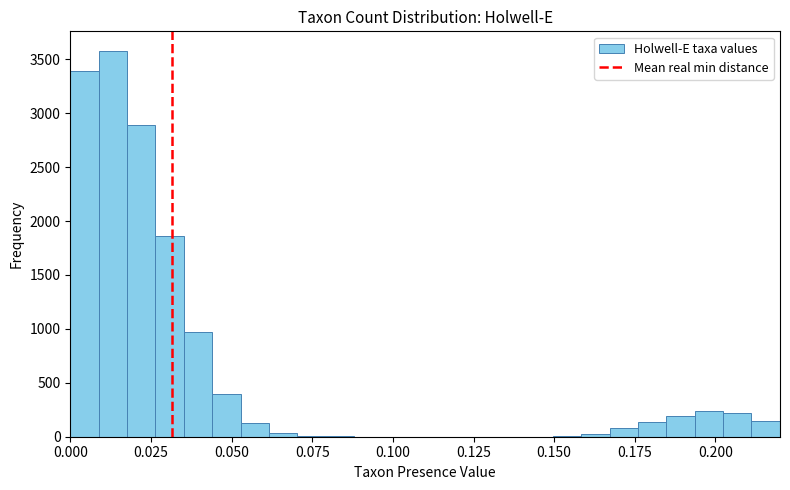

Read against the x-axis, roughly where is the centre of the tallest bar?

0.015